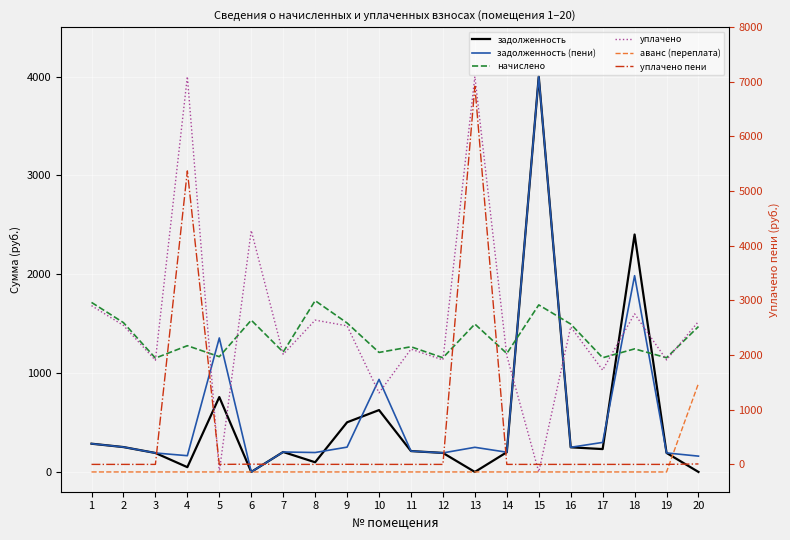

The value of задолженность (пени) at 7 is 327.2. True or false?

False